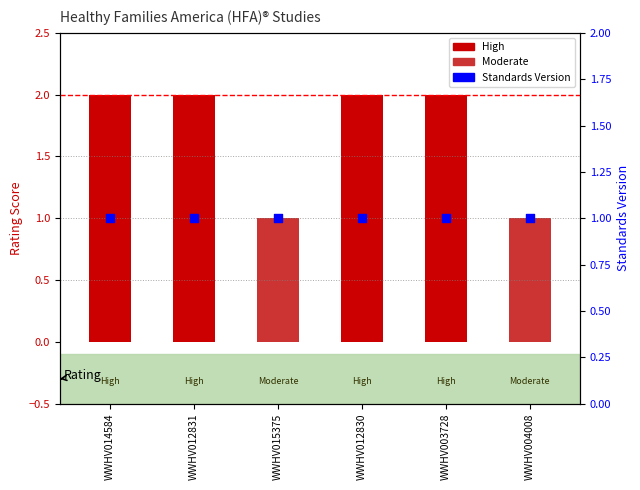

Is the value of Standards Version at WWHV004008 greater than the value of Rating score at WWHV012831?

No